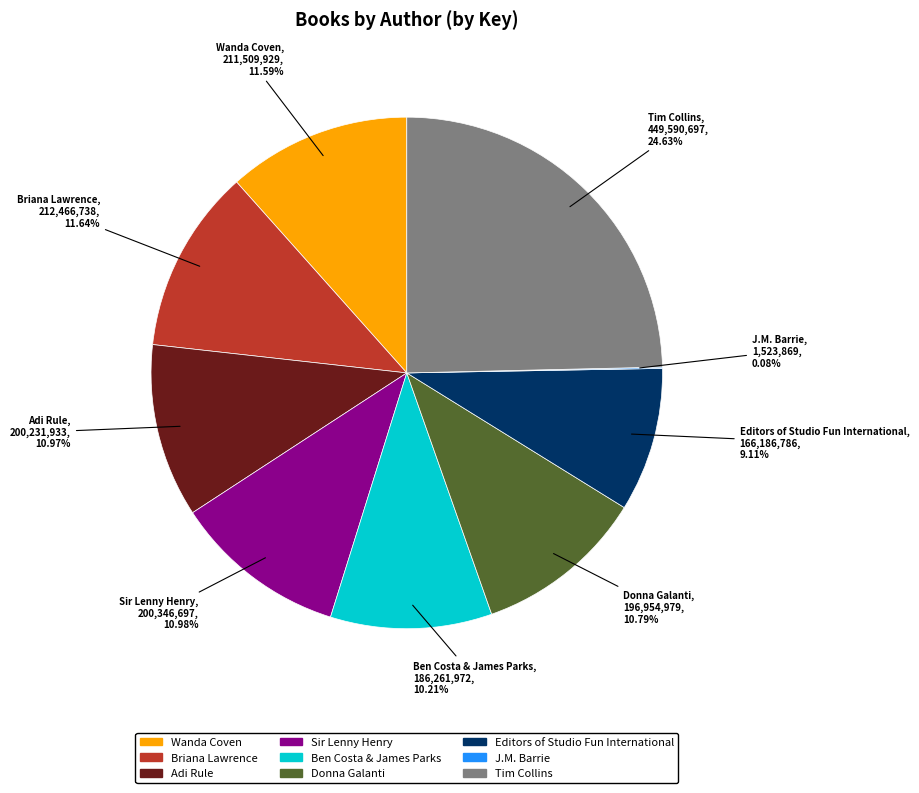

To the nearest percent, what is the difference between the largest and smallest slice percentages?

25%